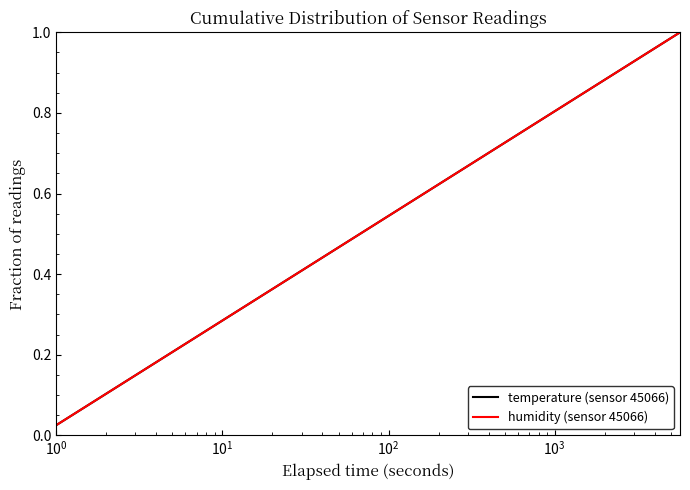

Which series has the largest range (max minus min)?

temperature (sensor 45066)